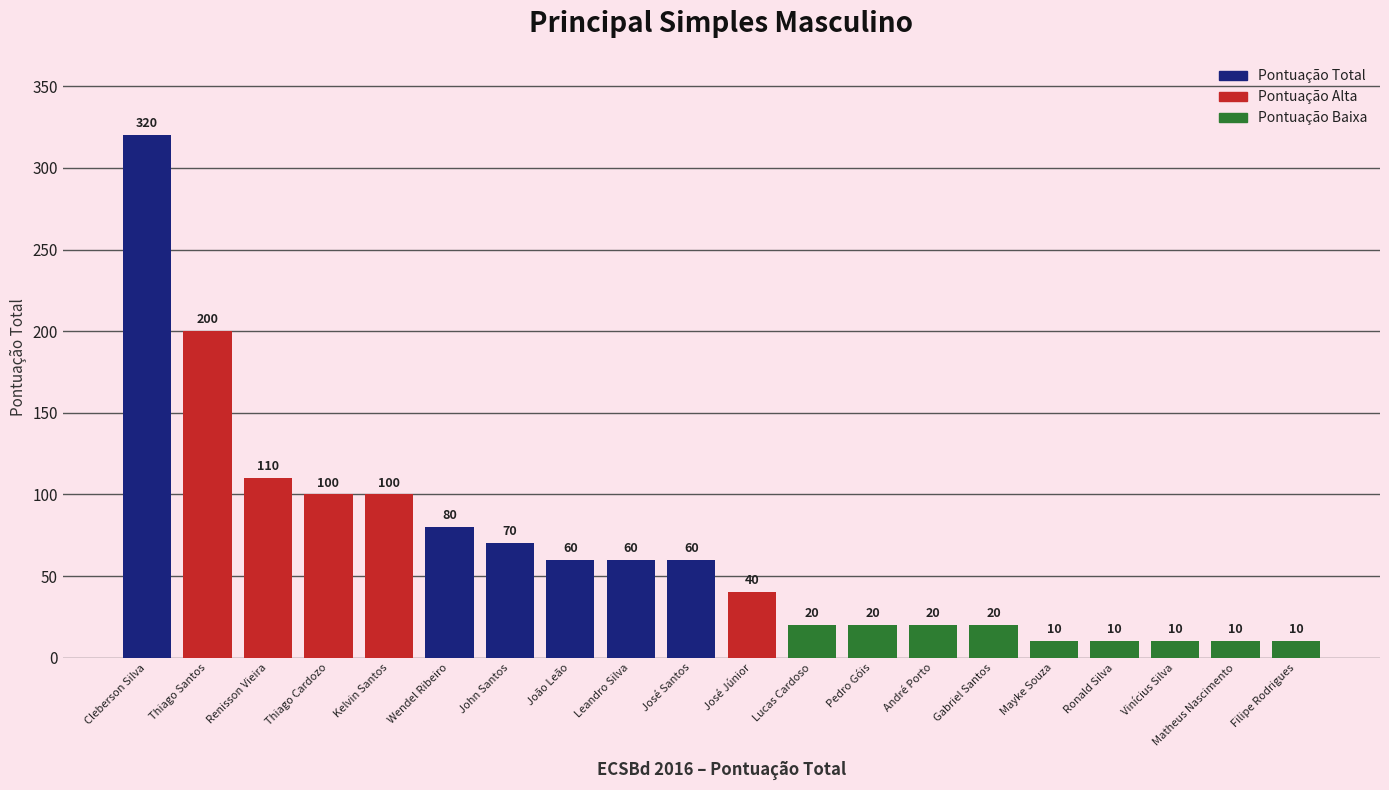

What is the sum of all values?

1330